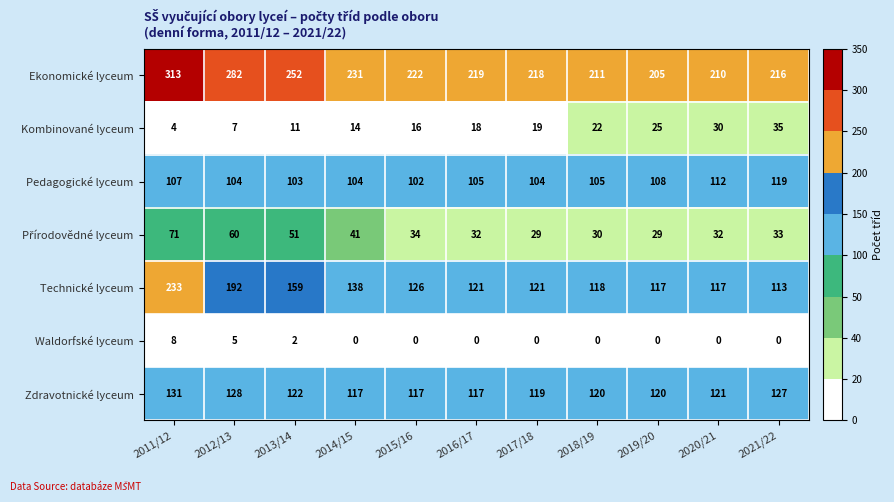

Which label corresponds to the largest value in the chart?

2011/12